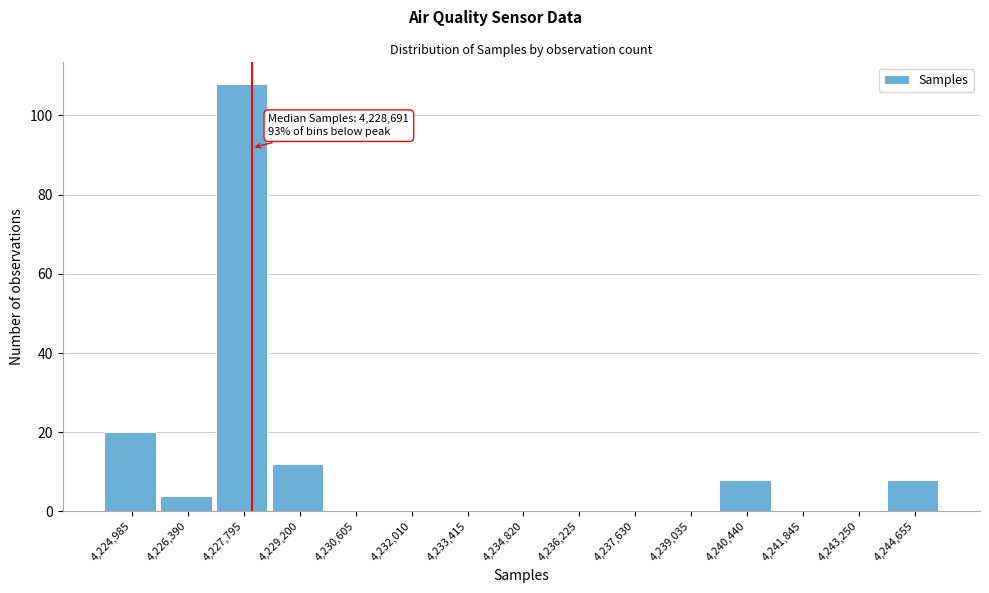

Reading right to left, what are all the values shown in this chart?

4,244,655=8	4,243,250=0	4,241,845=0	4,240,440=8	4,239,035=0	4,237,630=0	4,236,225=0	4,234,820=0	4,233,415=0	4,232,010=0	4,230,605=0	4,229,200=12	4,227,795=108	4,226,390=4	4,224,985=20